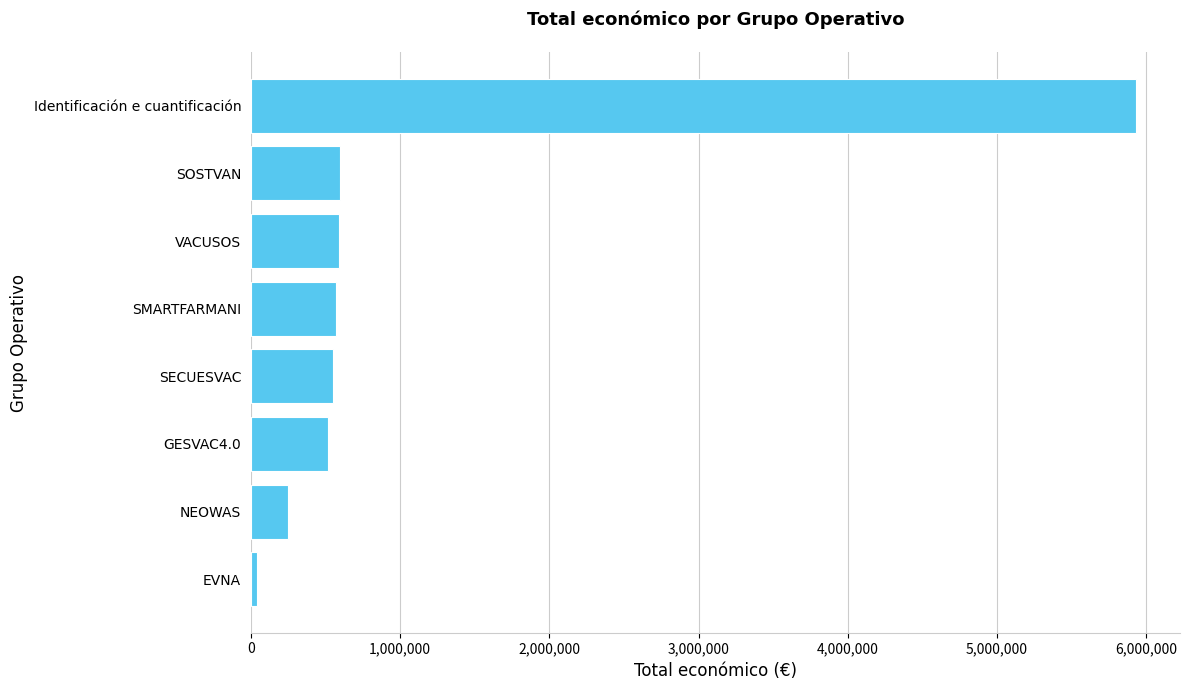

What is the maximum value shown in the chart?

5930502